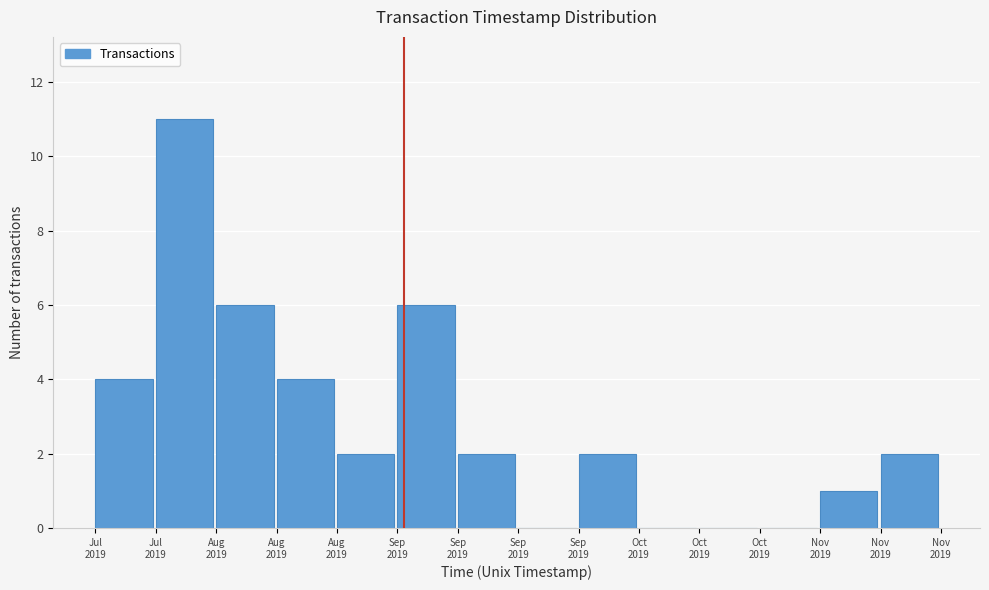

Are the bars horizontal?

No